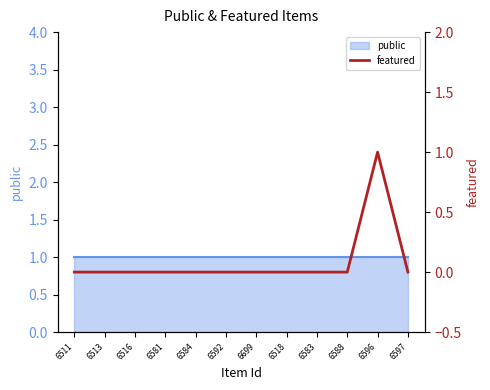

The value at 6597 is 0. True or false?

False